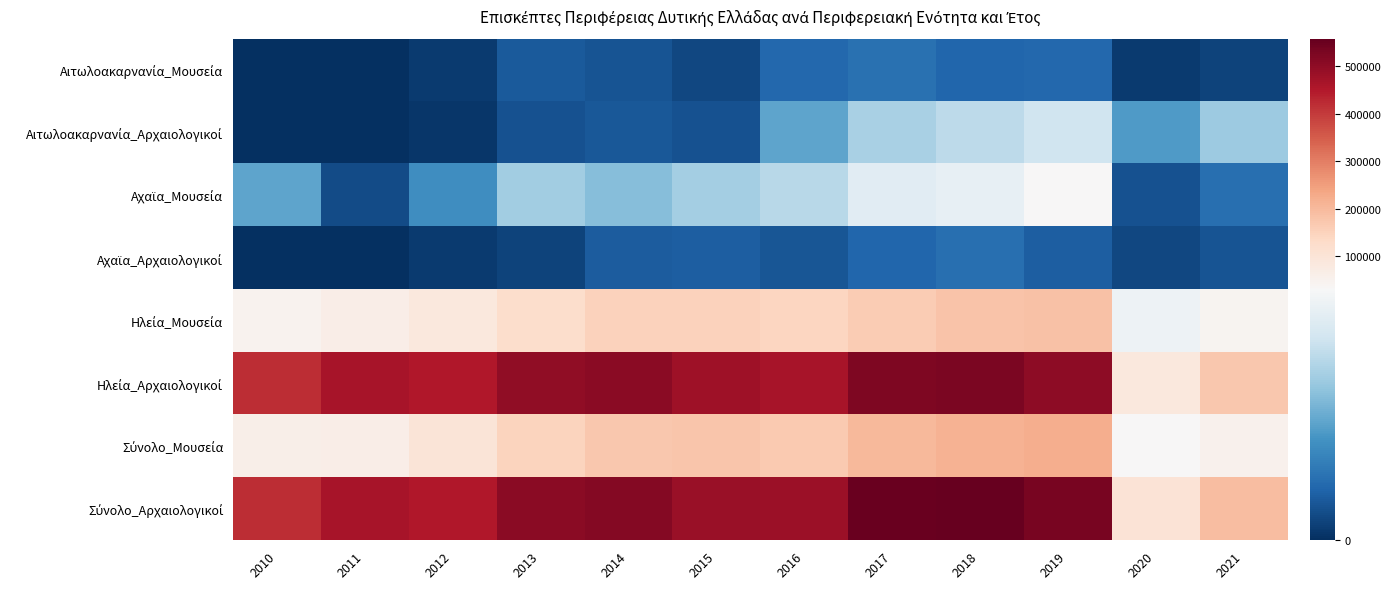

What is the spread (max minus min) of values at 2020?

98831